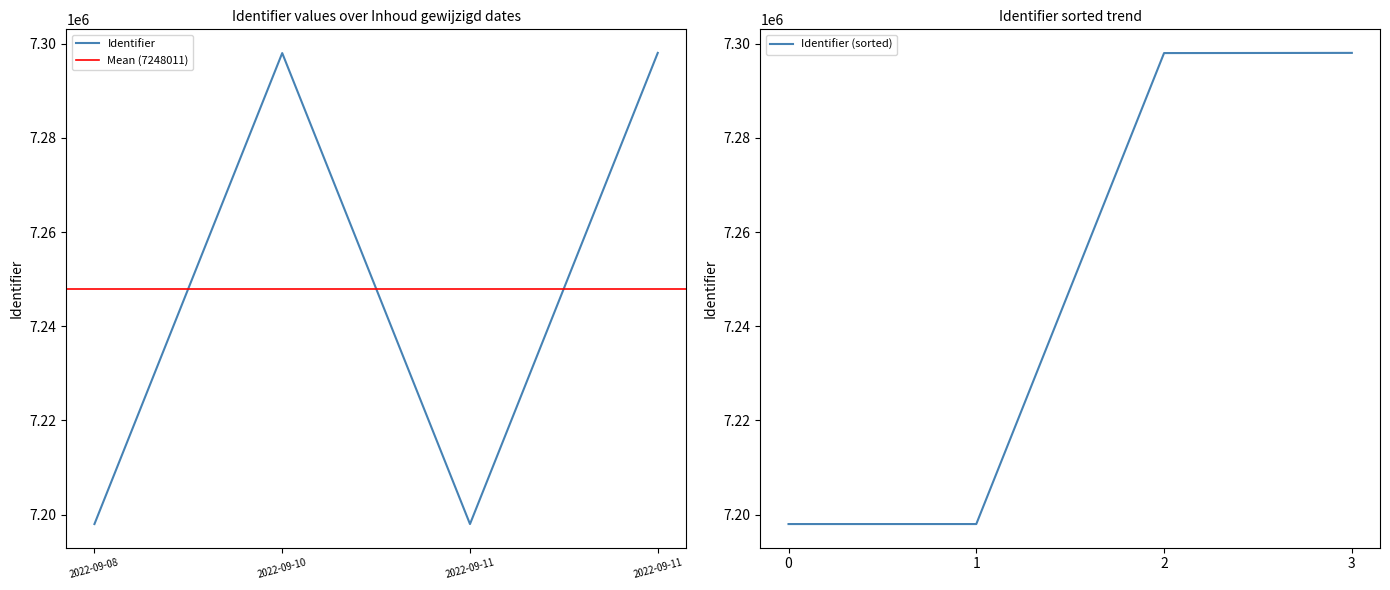

What is the sum of all values?

28992043